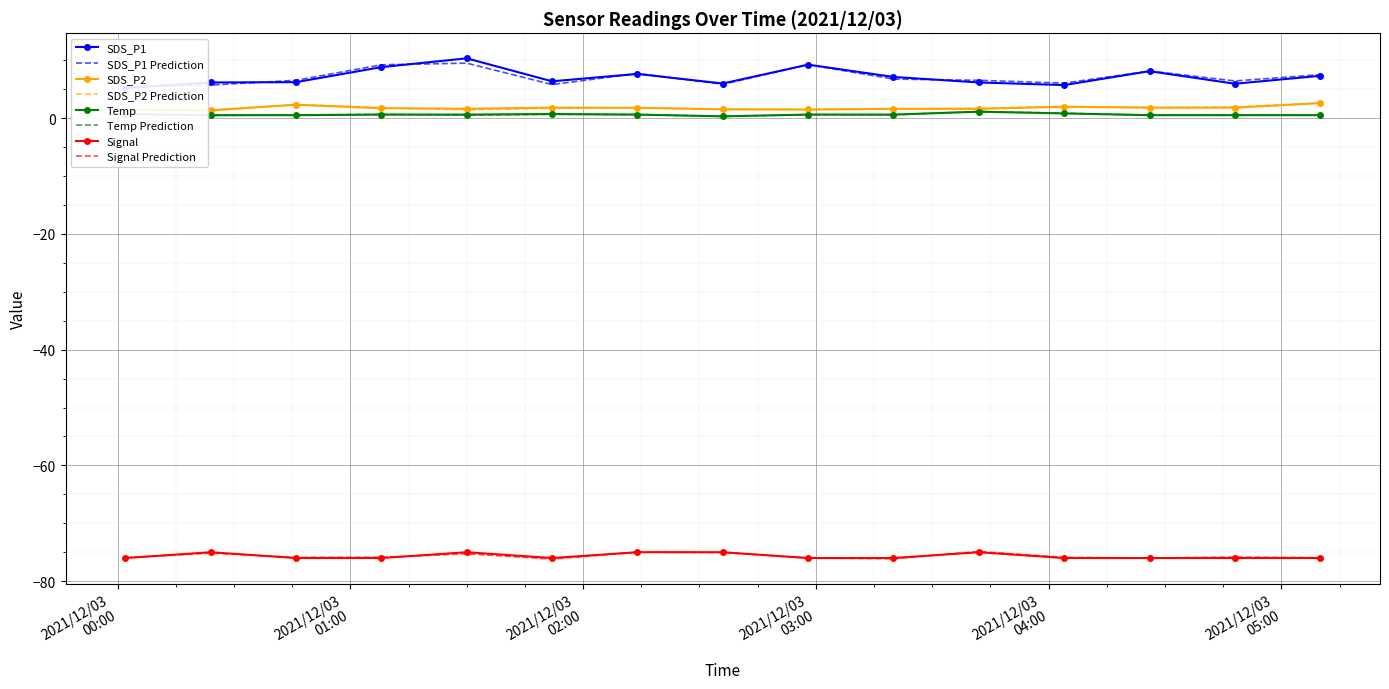

Reading left to right, transcribe all the data shown in this chart.

SDS_P1: 2021/12/03 00:02=5.2	2021/12/03 00:24=6.2	2021/12/03 00:46=6.2	2021/12/03 01:08=8.8	2021/12/03 01:30=10.3	2021/12/03 01:52=6.3	2021/12/03 02:14=7.6	2021/12/03 02:36=6.0	2021/12/03 02:58=9.2	2021/12/03 03:20=7.1	2021/12/03 03:42=6.2	2021/12/03 04:04=5.7	2021/12/03 04:26=8.1	2021/12/03 04:48=5.9	2021/12/03 05:10=7.3
SDS_P2: 2021/12/03 00:02=1.4	2021/12/03 00:24=1.4	2021/12/03 00:46=2.3	2021/12/03 01:08=1.7	2021/12/03 01:30=1.6	2021/12/03 01:52=1.8	2021/12/03 02:14=1.8	2021/12/03 02:36=1.5	2021/12/03 02:58=1.5	2021/12/03 03:20=1.6	2021/12/03 03:42=1.6	2021/12/03 04:04=1.9	2021/12/03 04:26=1.8	2021/12/03 04:48=1.8	2021/12/03 05:10=2.6
Temp: 2021/12/03 00:02=0.7	2021/12/03 00:24=0.5	2021/12/03 00:46=0.5	2021/12/03 01:08=0.6	2021/12/03 01:30=0.6	2021/12/03 01:52=0.7	2021/12/03 02:14=0.6	2021/12/03 02:36=0.3	2021/12/03 02:58=0.6	2021/12/03 03:20=0.6	2021/12/03 03:42=1.1	2021/12/03 04:04=0.8	2021/12/03 04:26=0.5	2021/12/03 04:48=0.5	2021/12/03 05:10=0.5
Signal: 2021/12/03 00:02=-76.0	2021/12/03 00:24=-75.0	2021/12/03 00:46=-76.0	2021/12/03 01:08=-76.0	2021/12/03 01:30=-75.0	2021/12/03 01:52=-76.0	2021/12/03 02:14=-75.0	2021/12/03 02:36=-75.0	2021/12/03 02:58=-76.0	2021/12/03 03:20=-76.0	2021/12/03 03:42=-75.0	2021/12/03 04:04=-76.0	2021/12/03 04:26=-76.0	2021/12/03 04:48=-76.0	2021/12/03 05:10=-76.0